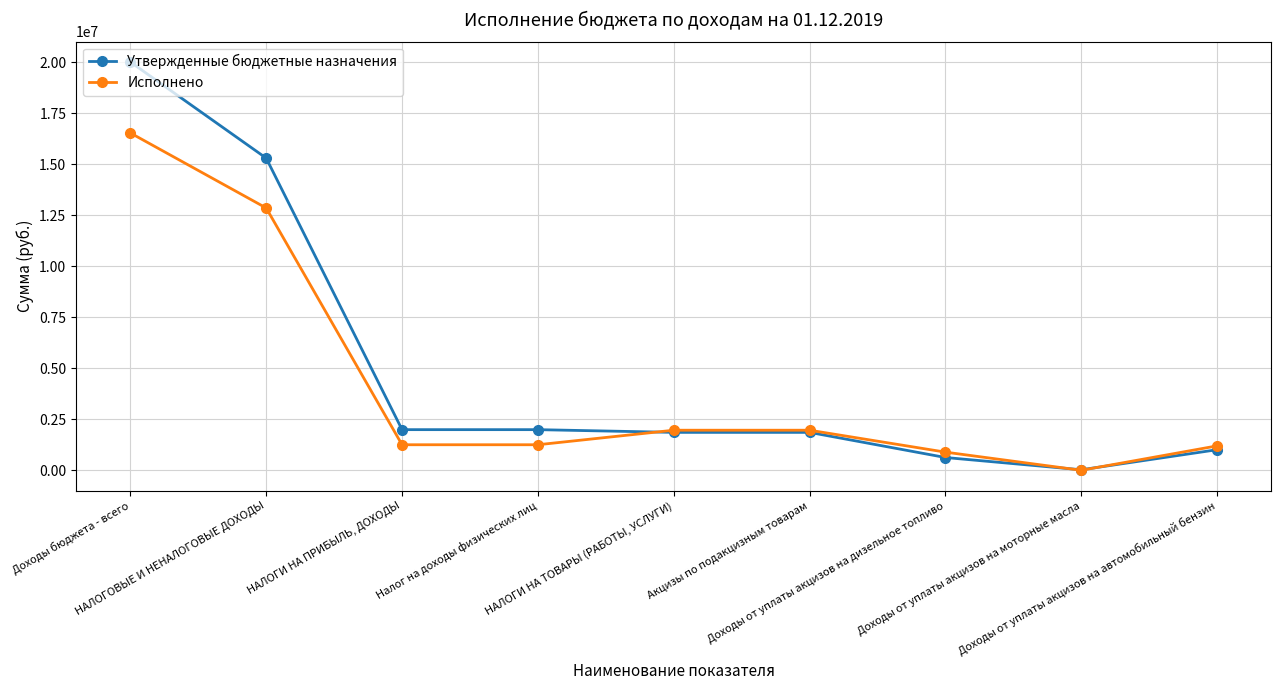

Which series has the largest range (max minus min)?

Утвержденные бюджетные назначения